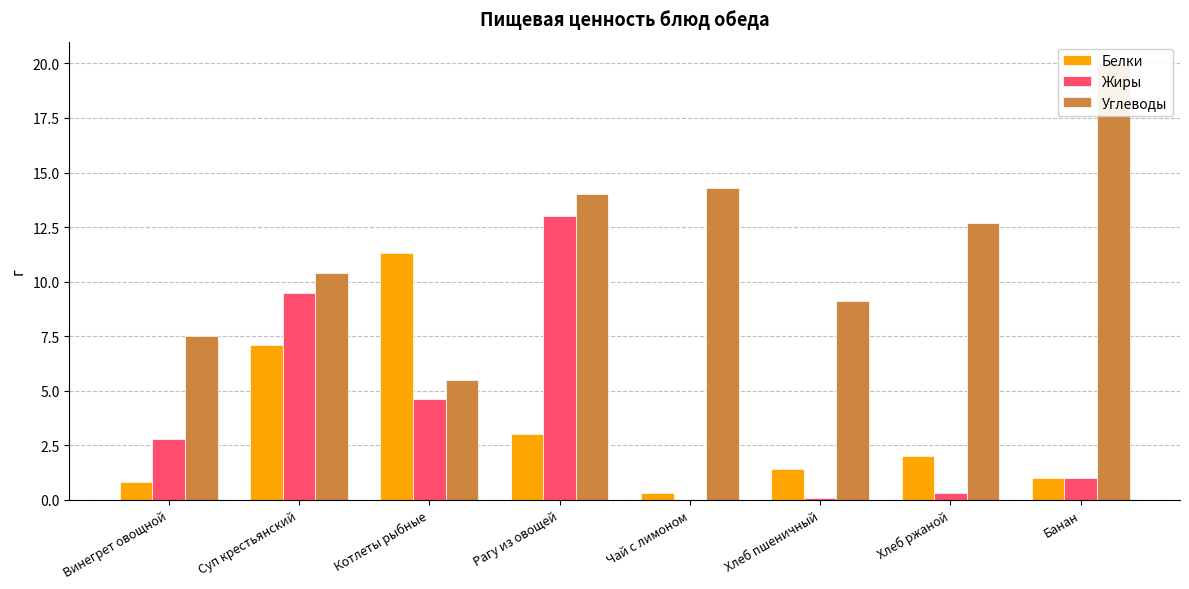

At which label does Жиры first exceed 2?

Винегрет овощной